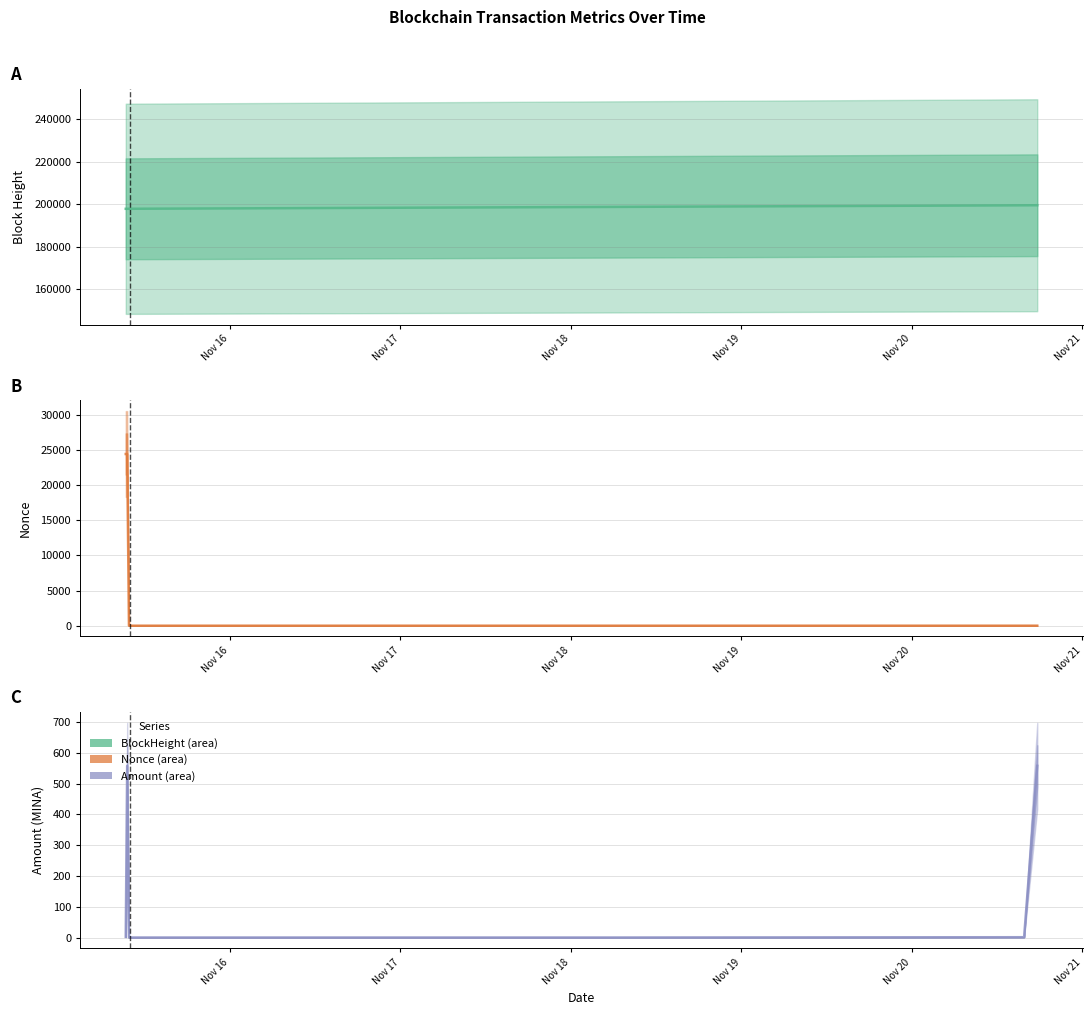

True or false: BlockHeight and Nonce cross at least once.

False